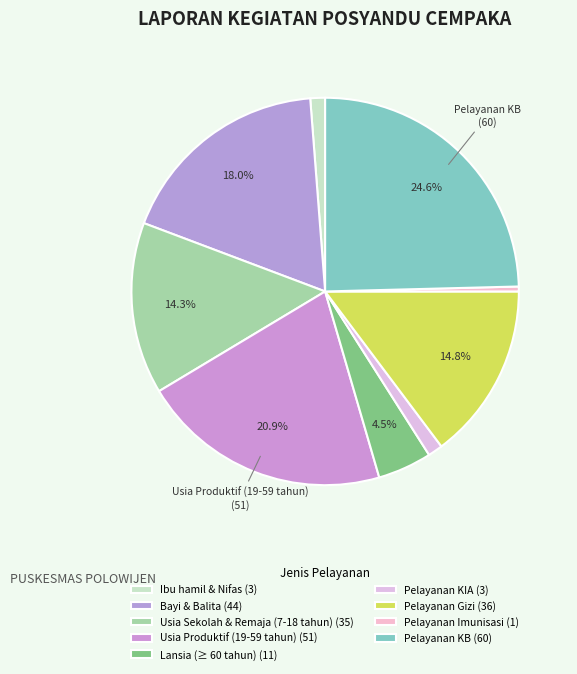

What percentage is the Ibu hamil & Nifas slice, to the nearest percent?

1%